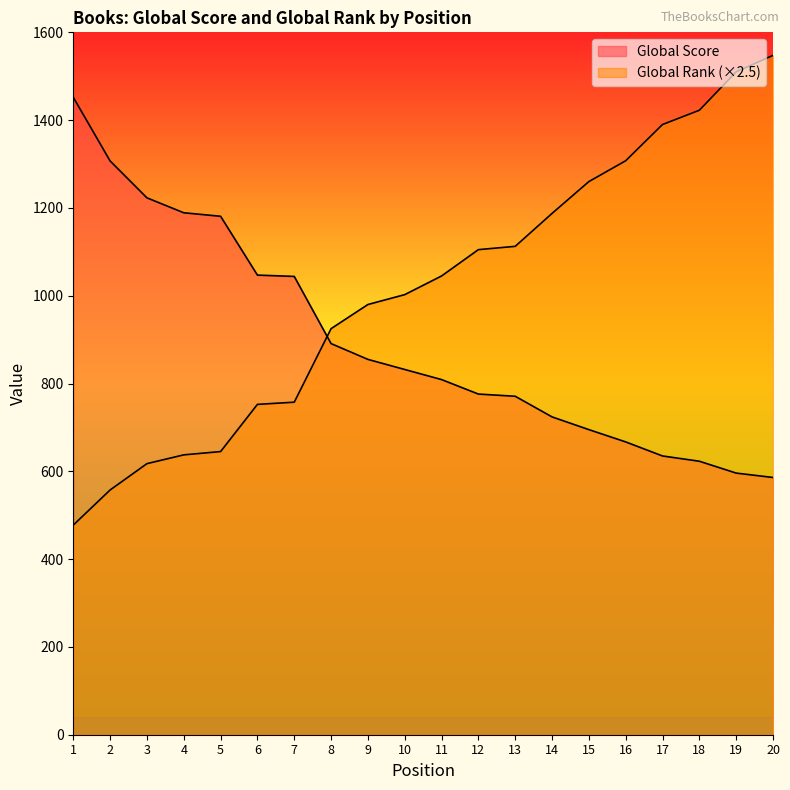

Rank the series at 18 from lowest to highest value.

Global Score, Global Rank